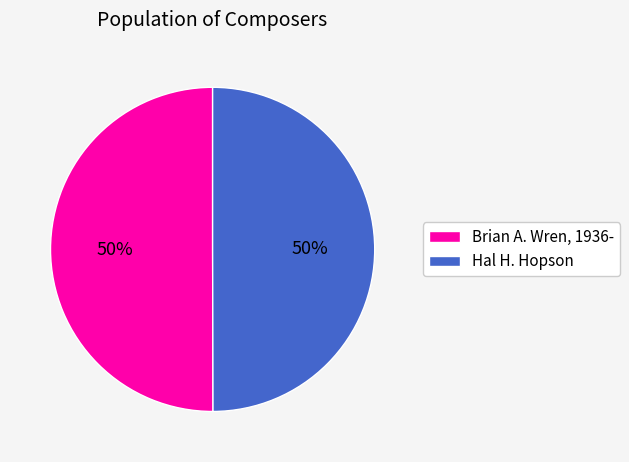

To the nearest percent, what portion does Hal H. Hopson represent?

50%